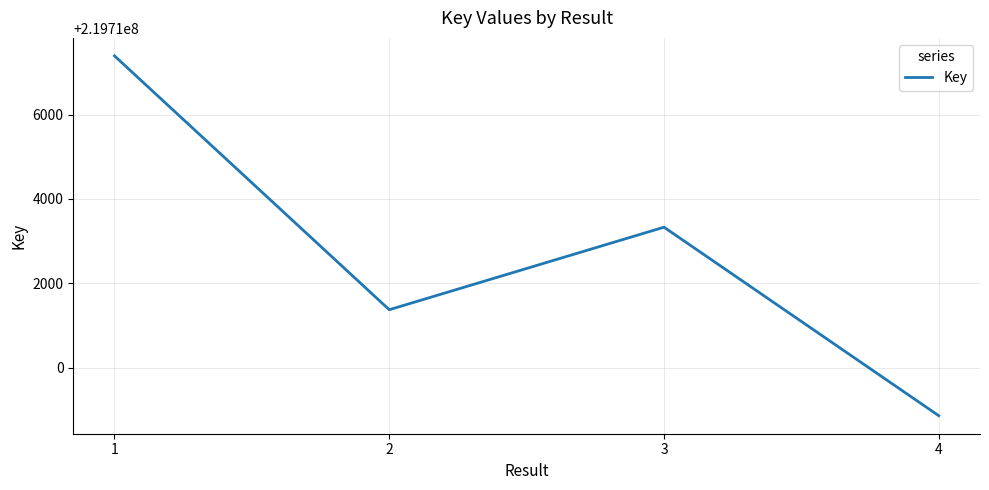

At which category does the chart reach its minimum across all series?

4